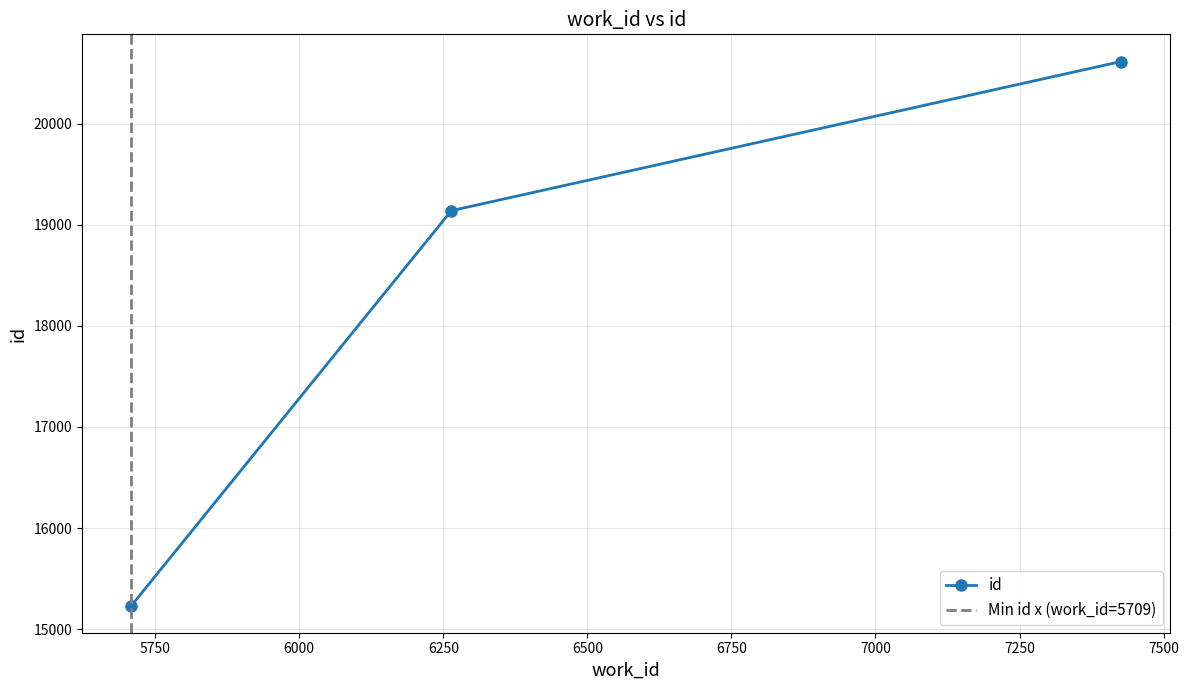

Which category has the lowest value across all series?

5709